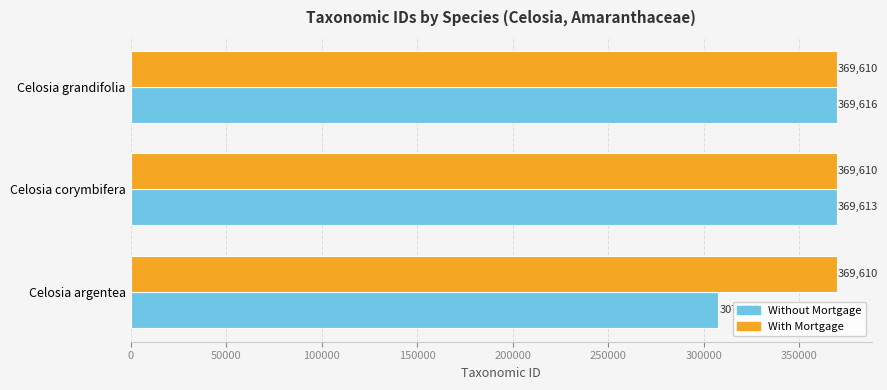

Is the value of With Mortgage at Celosia argentea greater than the value of Without Mortgage at Celosia argentea?

Yes